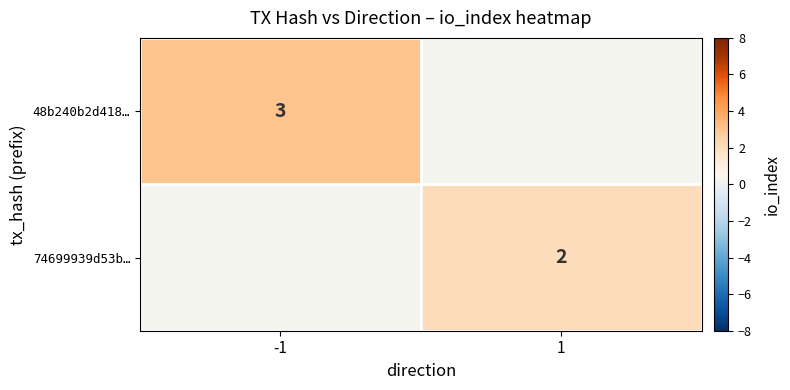

Is it true that 74699939d53b… equals 2 at 1?

True